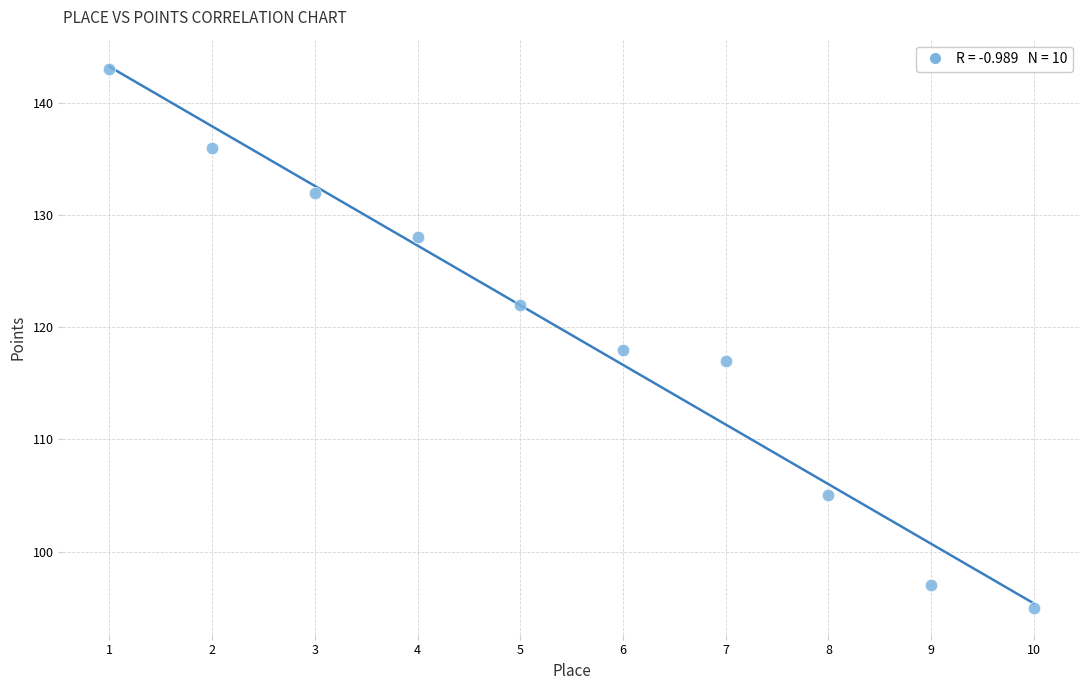

What is the range of X values (max minus min)?

9